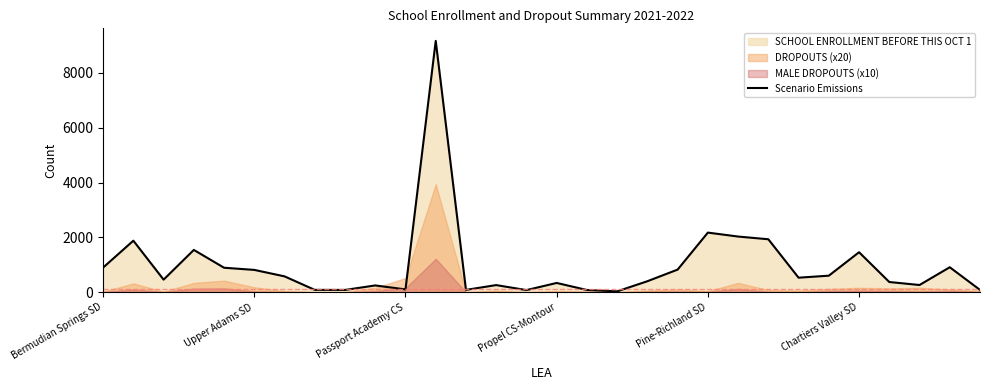

How many lines are shown in the chart?

1